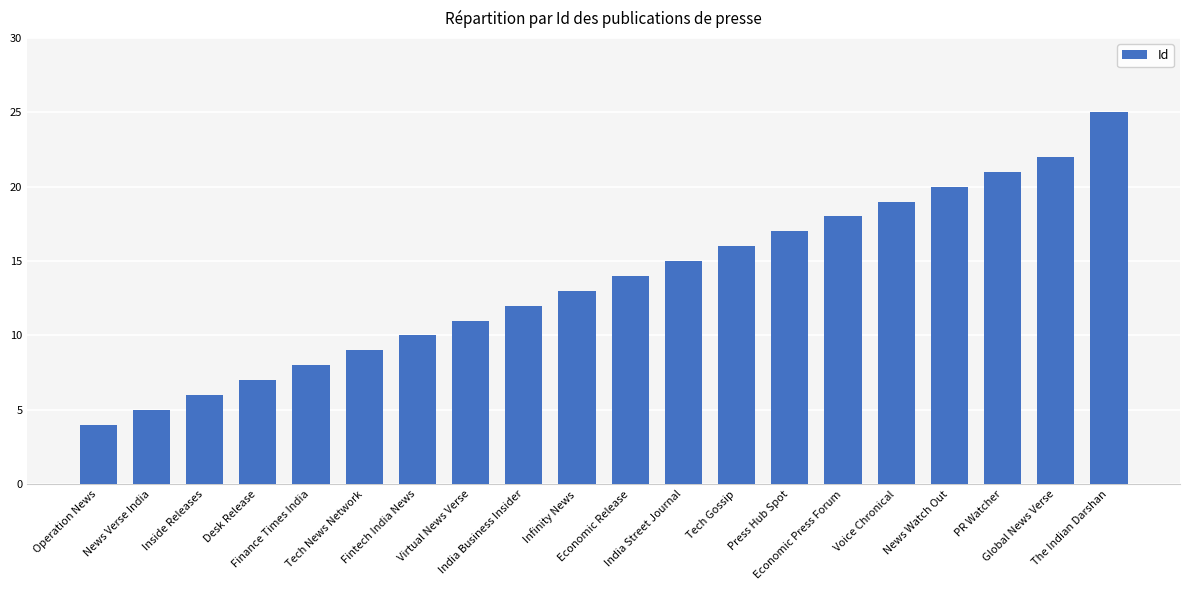

List the labels in order of value, largest first.

The Indian Darshan, Global News Verse, PR Watcher, News Watch Out, Voice Chronical, Economic Press Forum, Press Hub Spot, Tech Gossip, India Street Journal, Economic Release, Infinity News, India Business Insider, Virtual News Verse, Fintech India News, Tech News Network, Finance Times India, Desk Release, Inside Releases, News Verse India, Operation News